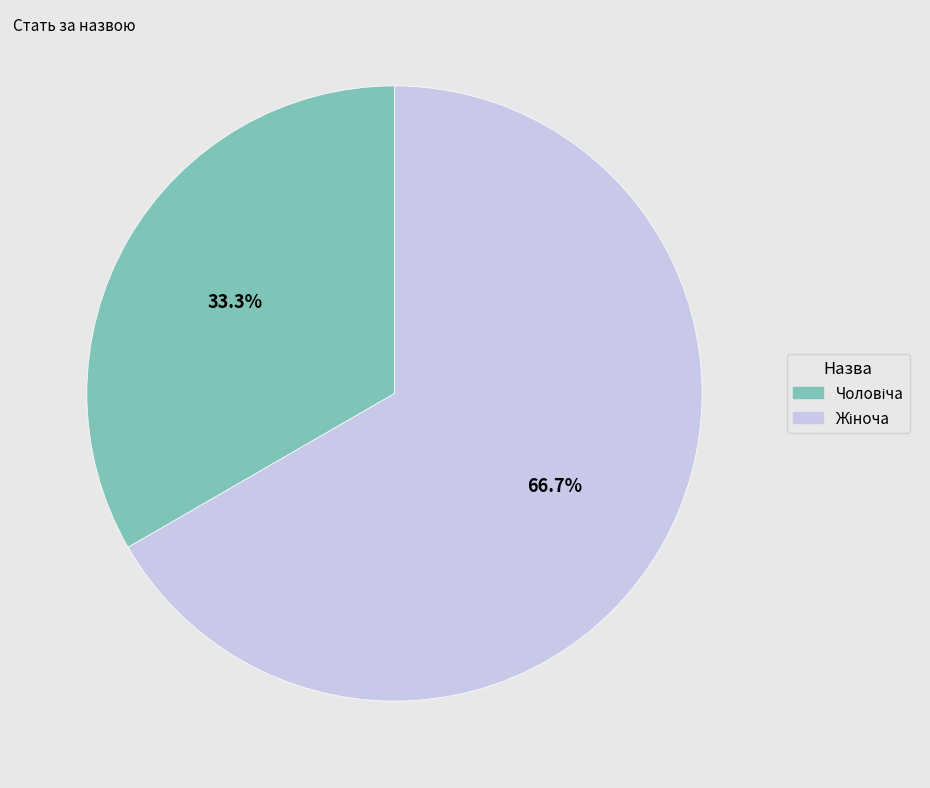

Does any single category account for the majority?

Yes